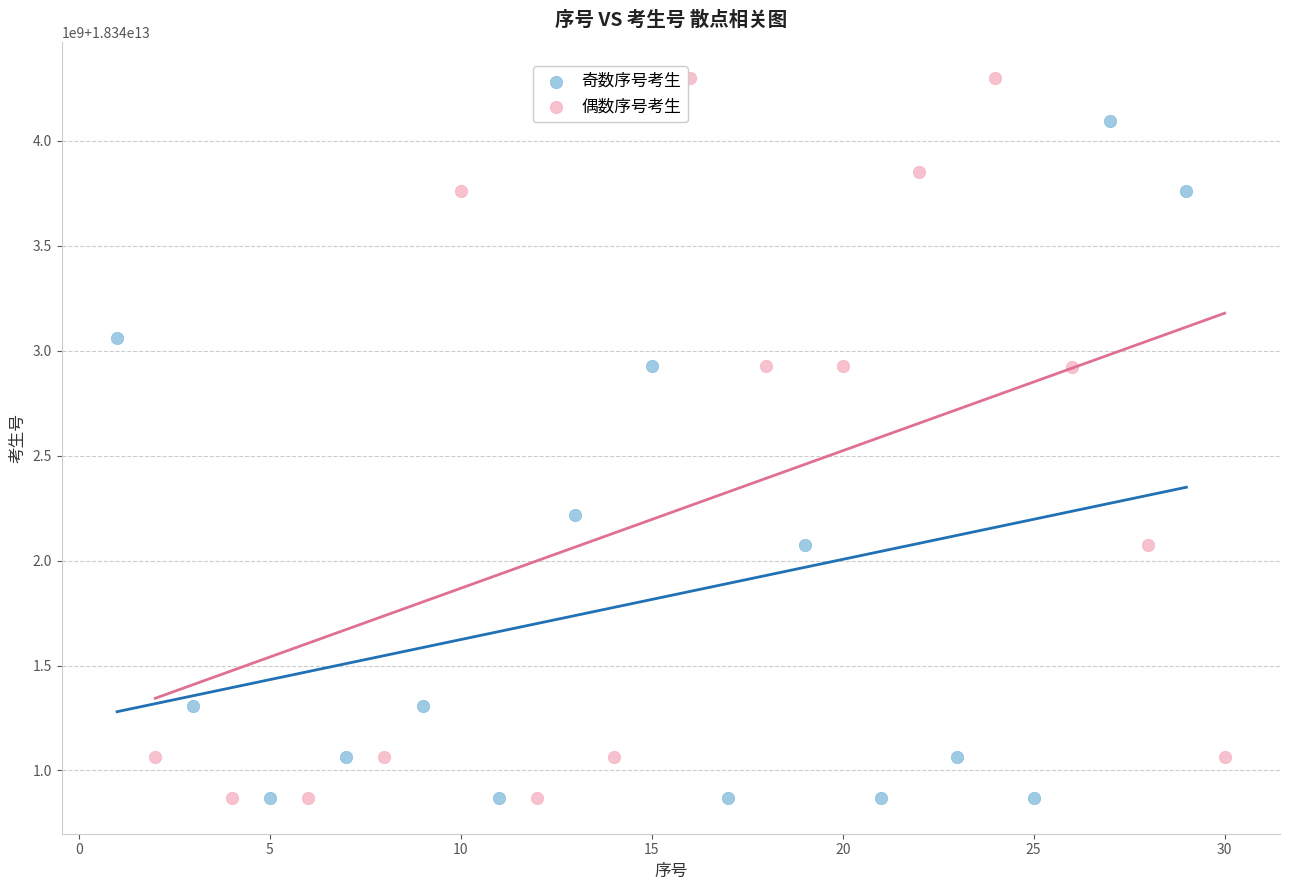

Which series contains the highest Y value?

偶数序号考生